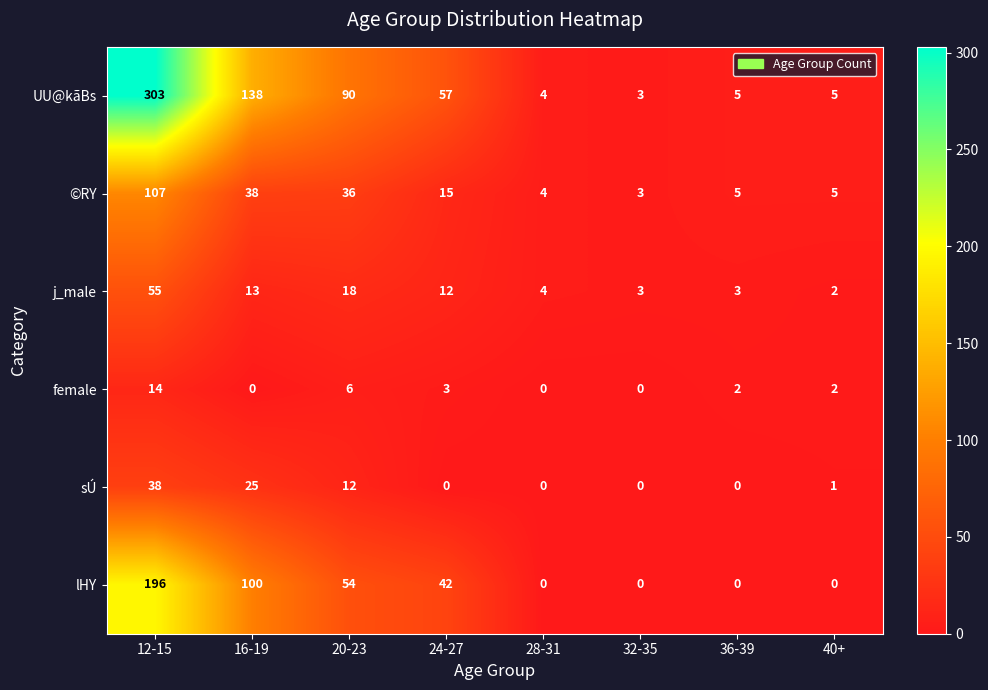

The value of lHY at 32-35 is 0. True or false?

True